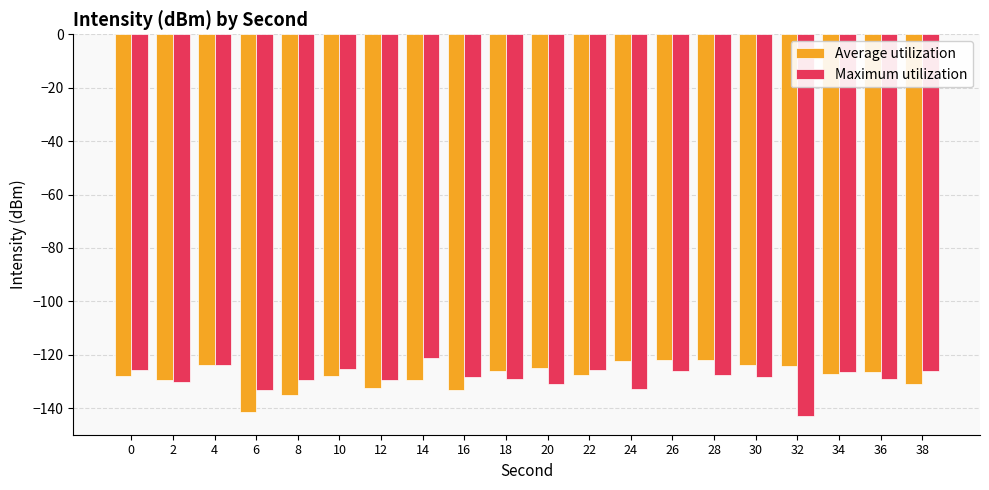

What is the sum of all Average utilization values?

-2557.9